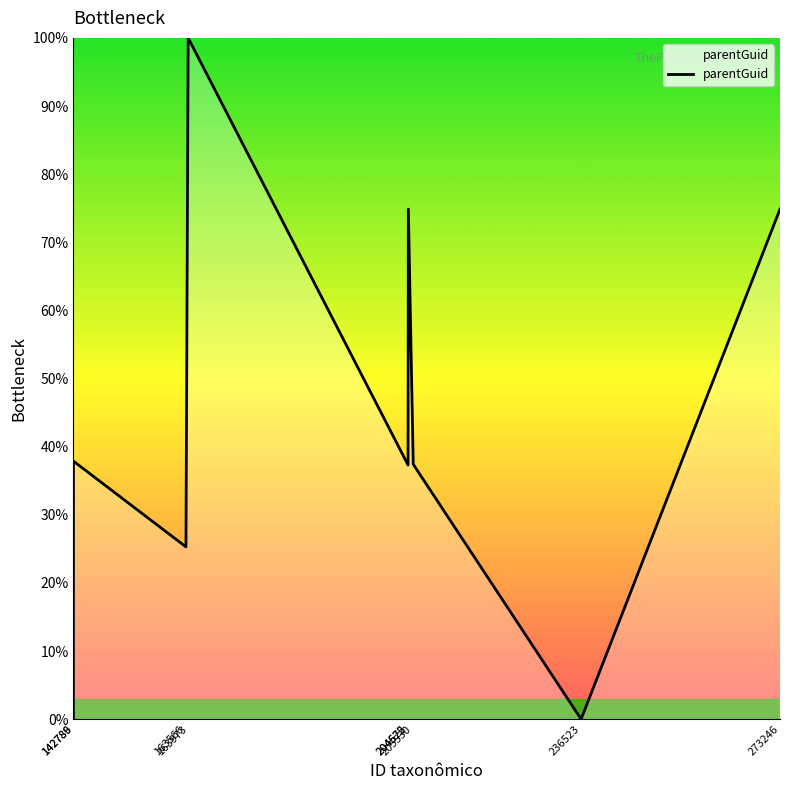

What is the greatest value displayed?

100.0